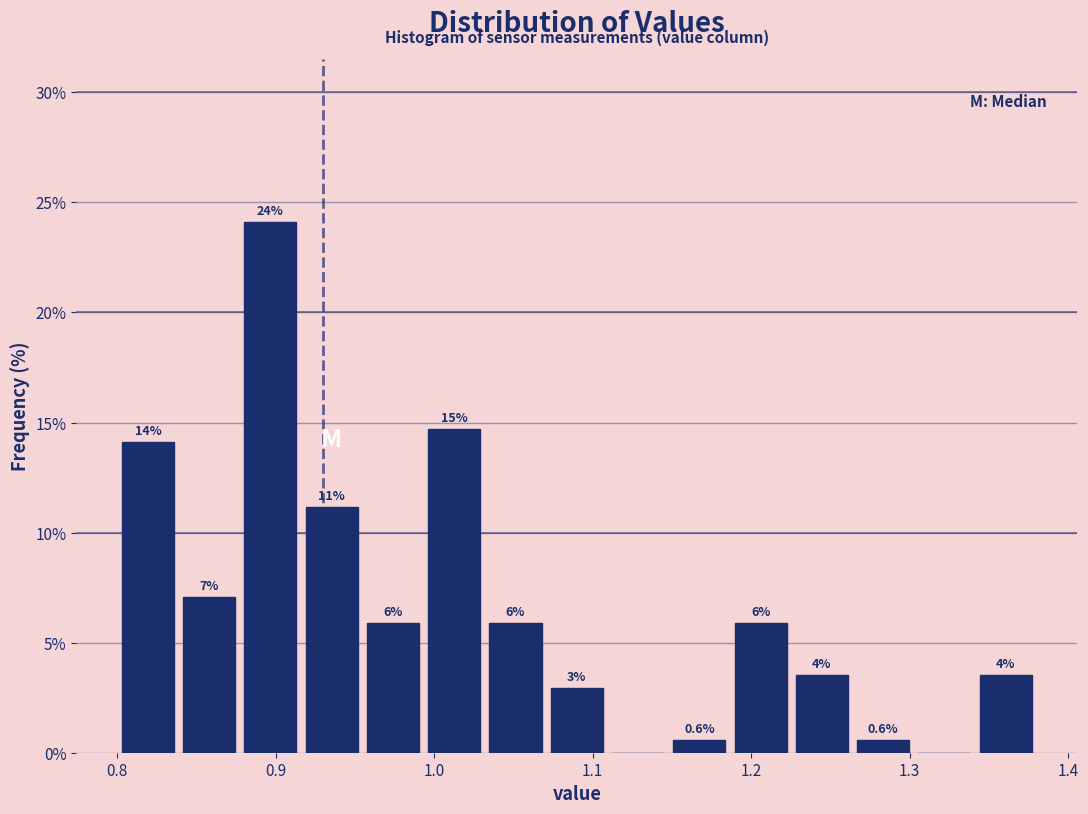

Around what value on the x-axis is the tallest bar? Give the approximate position of its centre, as read against the axis.

0.90